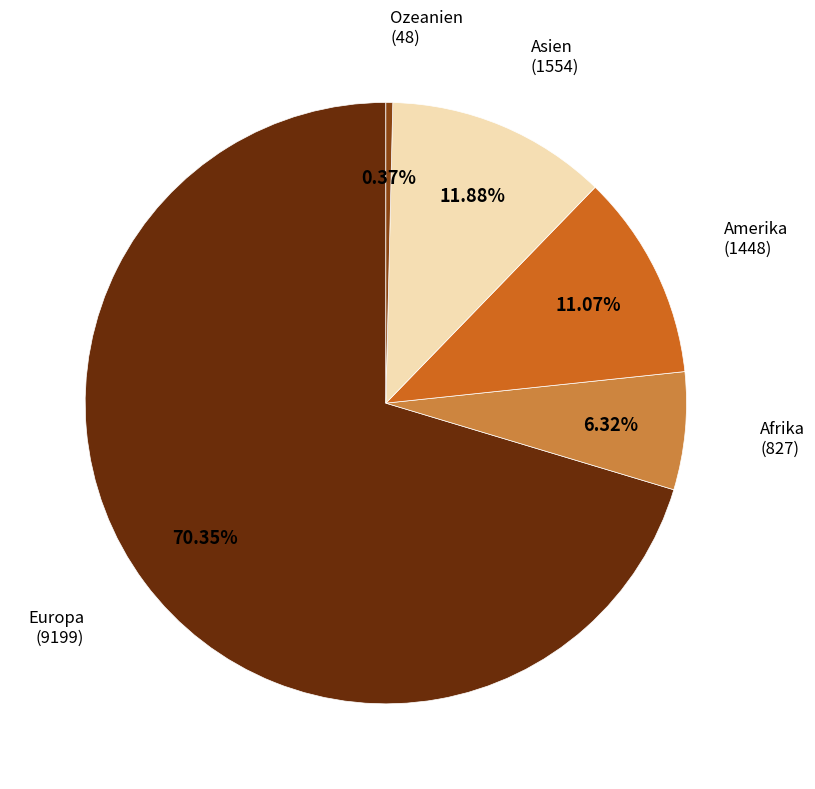

To the nearest percent, what is the difference between the largest and smallest slice percentages?

70%